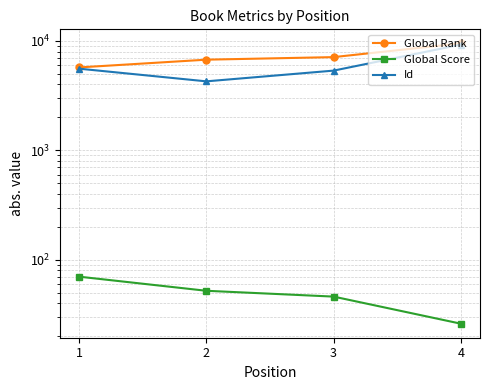

Rank the series at 2 from highest to lowest value.

Global Rank, Id, Global Score